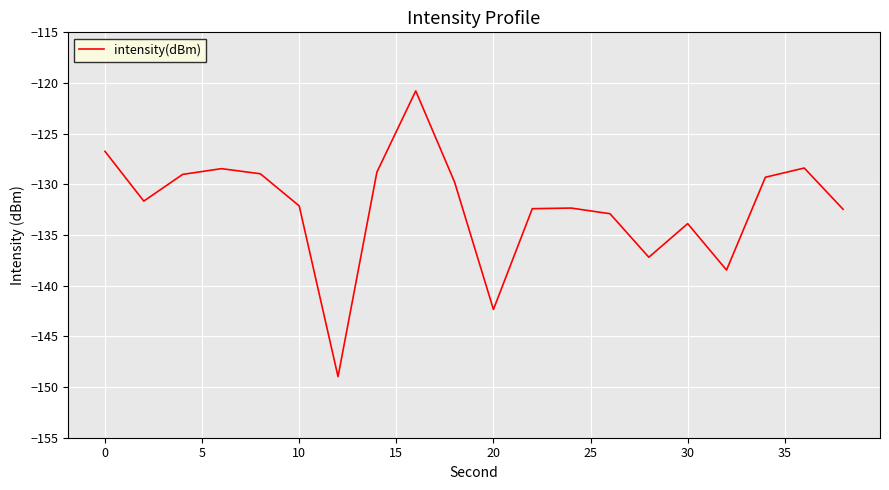

What is the minimum value shown in the chart?

-149.0